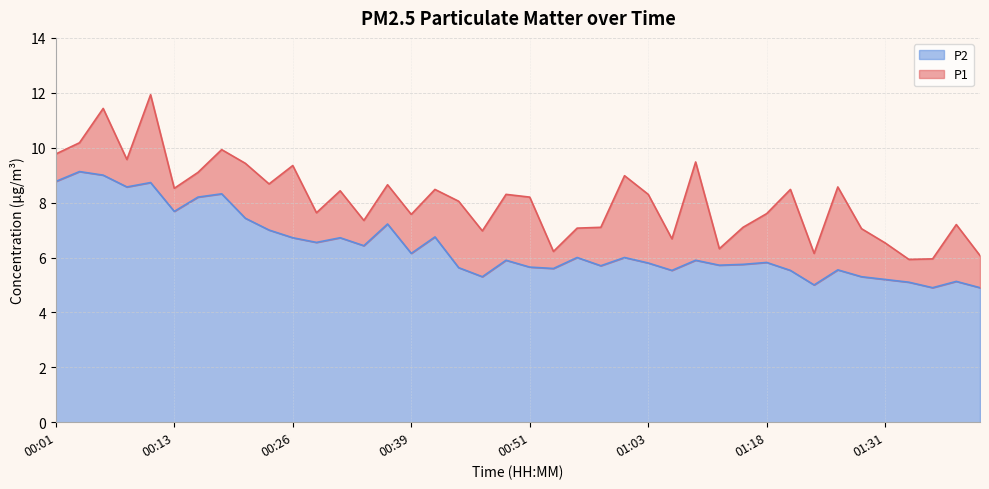

What is the difference between the maximum and minimum values in the P1 series?

6.0